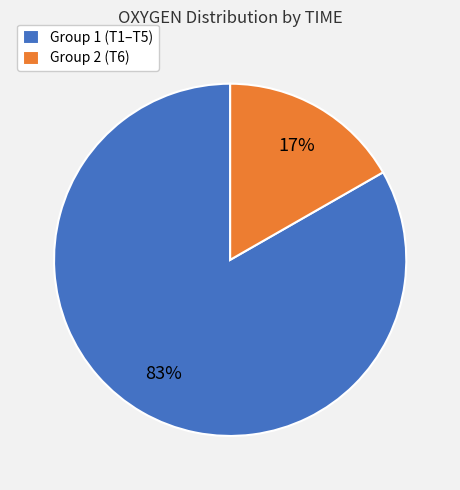

Is there a majority slice in this chart?

Yes